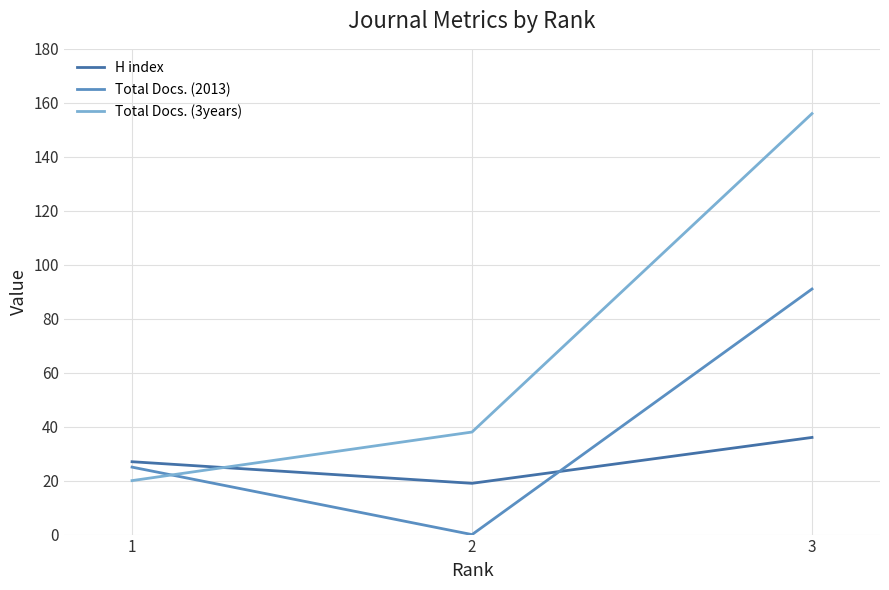

At 2, list the series in order from smallest to largest.

Total Docs. (2013), H index, Total Docs. (3years)